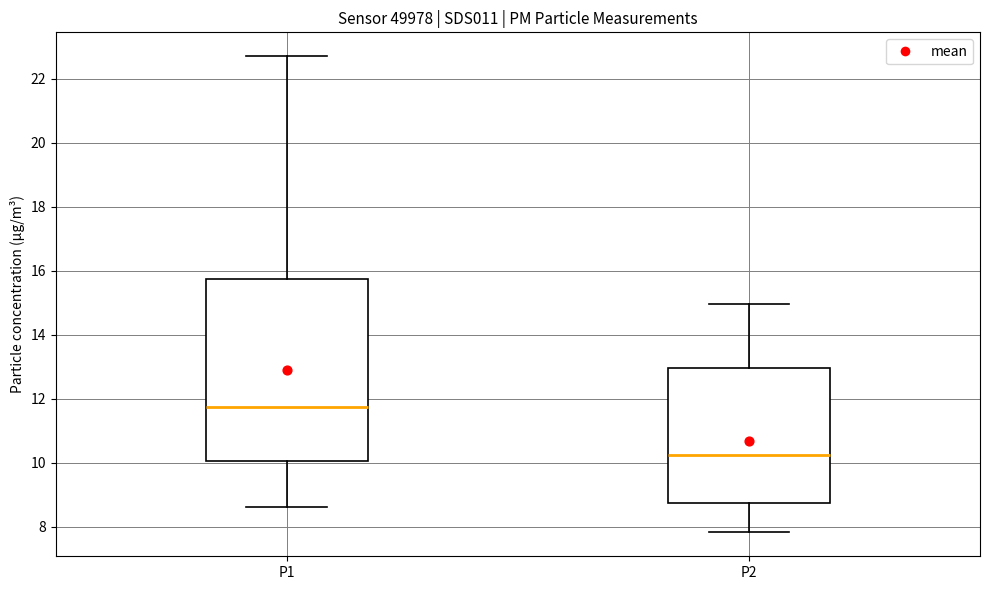

Which box's median line is the lowest?

P2